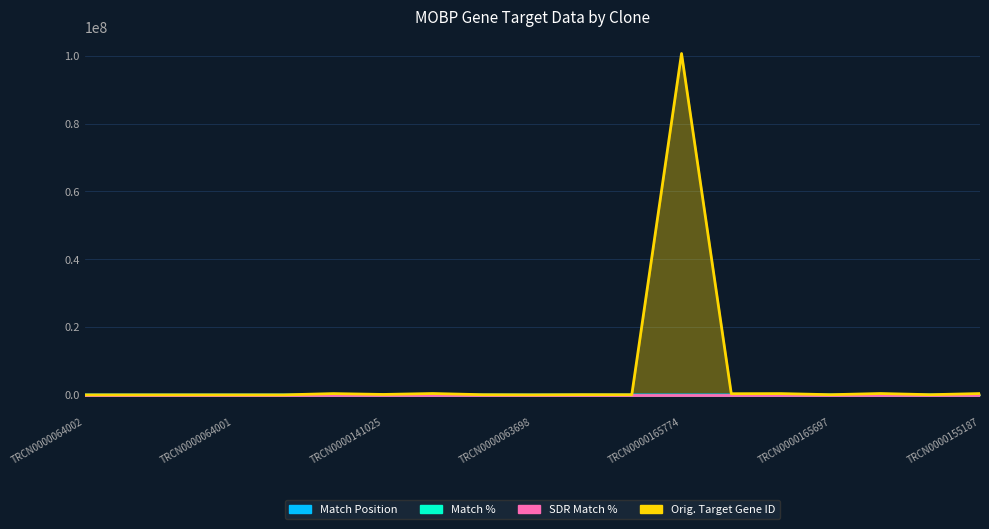

List the series in order of their peak value, highest first.

Orig. Target Gene ID, Match Position, Match %, SDR Match %